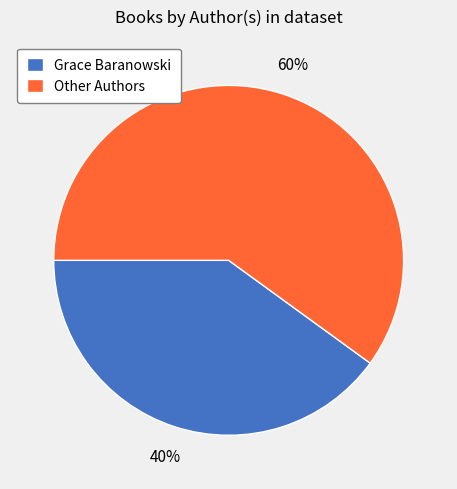

How many slices are in this pie chart?

2